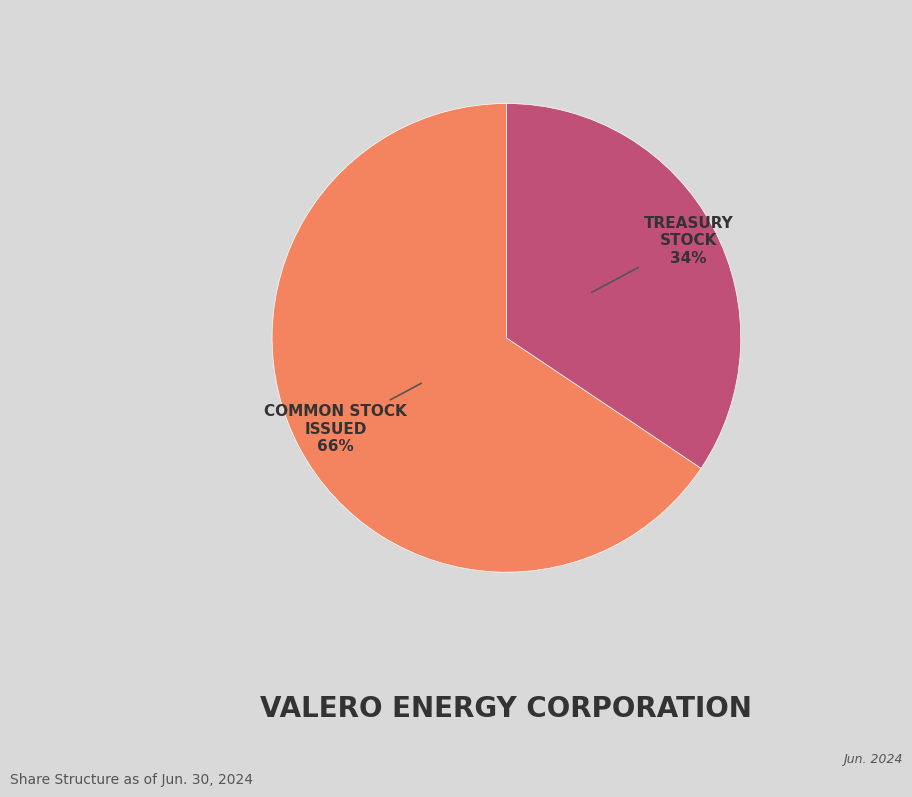

To the nearest percent, what is the average slice percentage?

50%